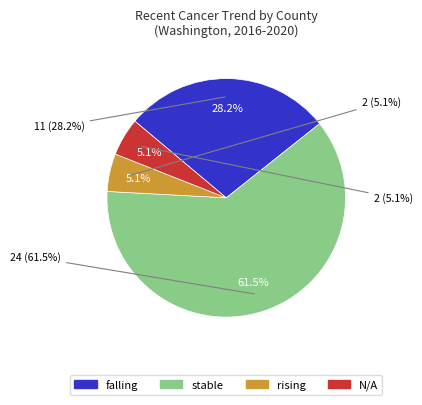

Between falling and N/A, which is larger?

falling